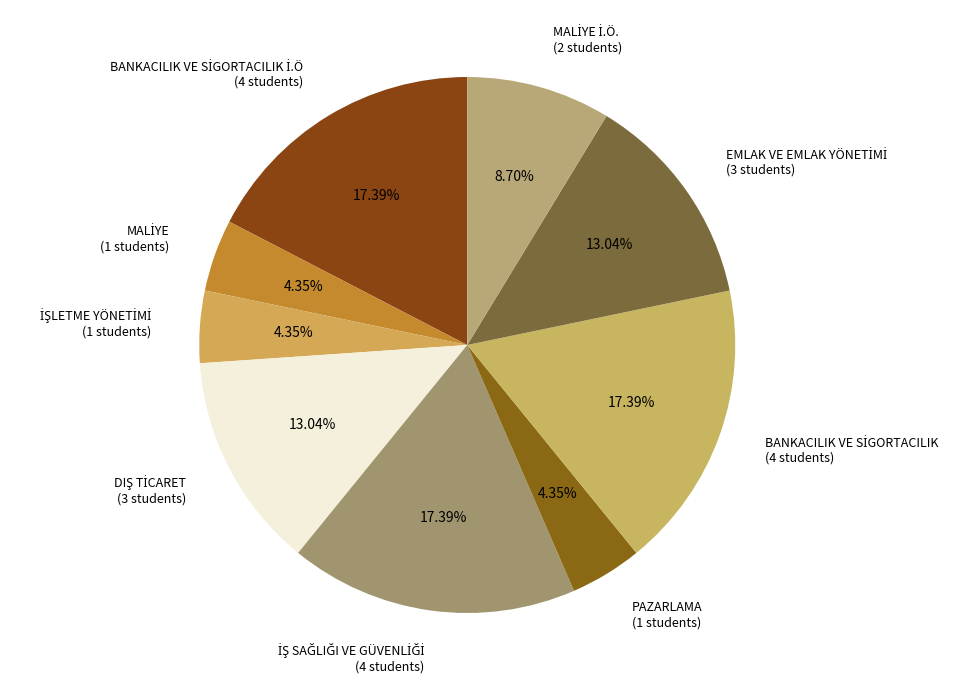

Is there any slice that represents more than half of the pie?

No